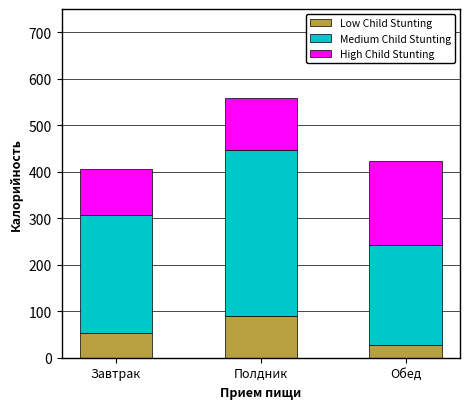

Which category has the lowest value in the Low Child Stunting series?

Обед